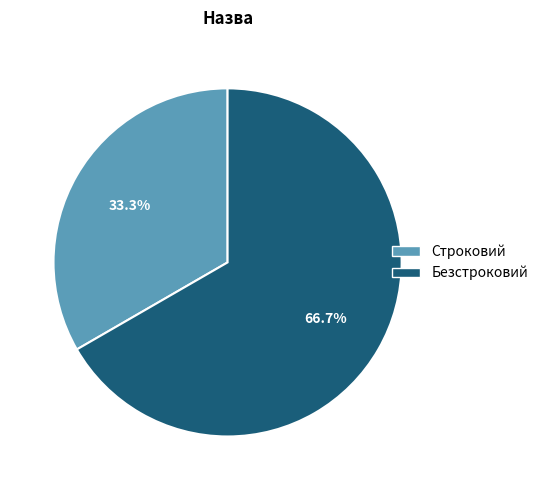

Do Безстроковий and Строковий together represent more than half of the pie?

Yes